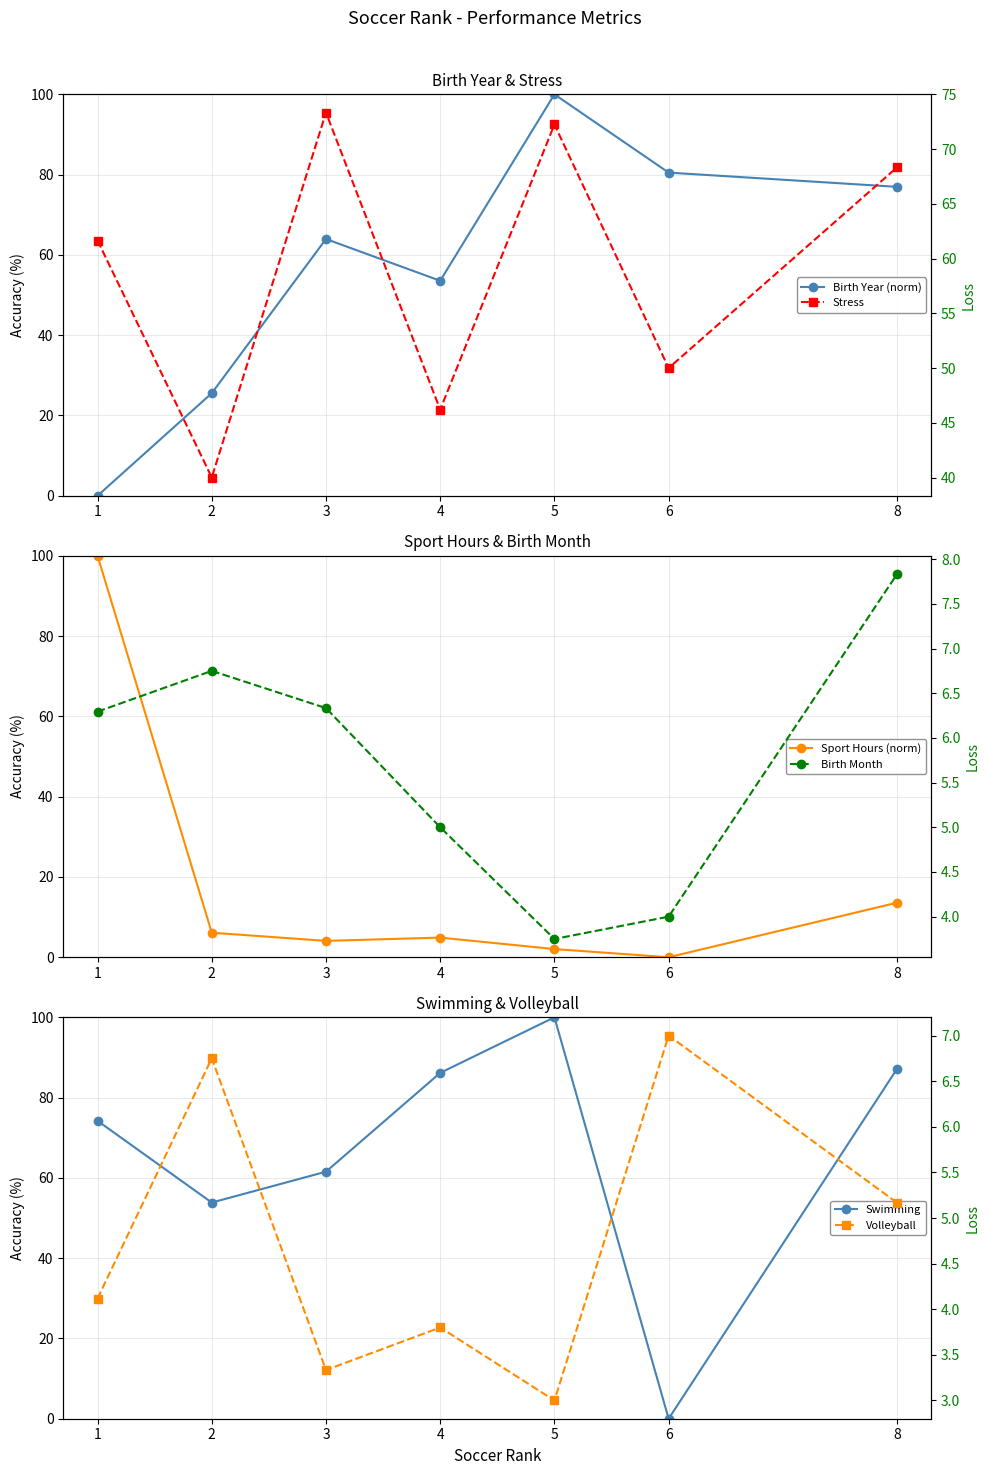

Is it true that Swimming equals 53.8 at 2?

True